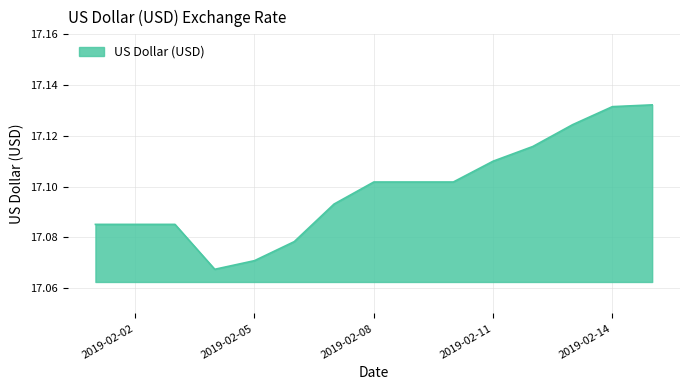

Which label corresponds to the largest value in the chart?

2019-02-15